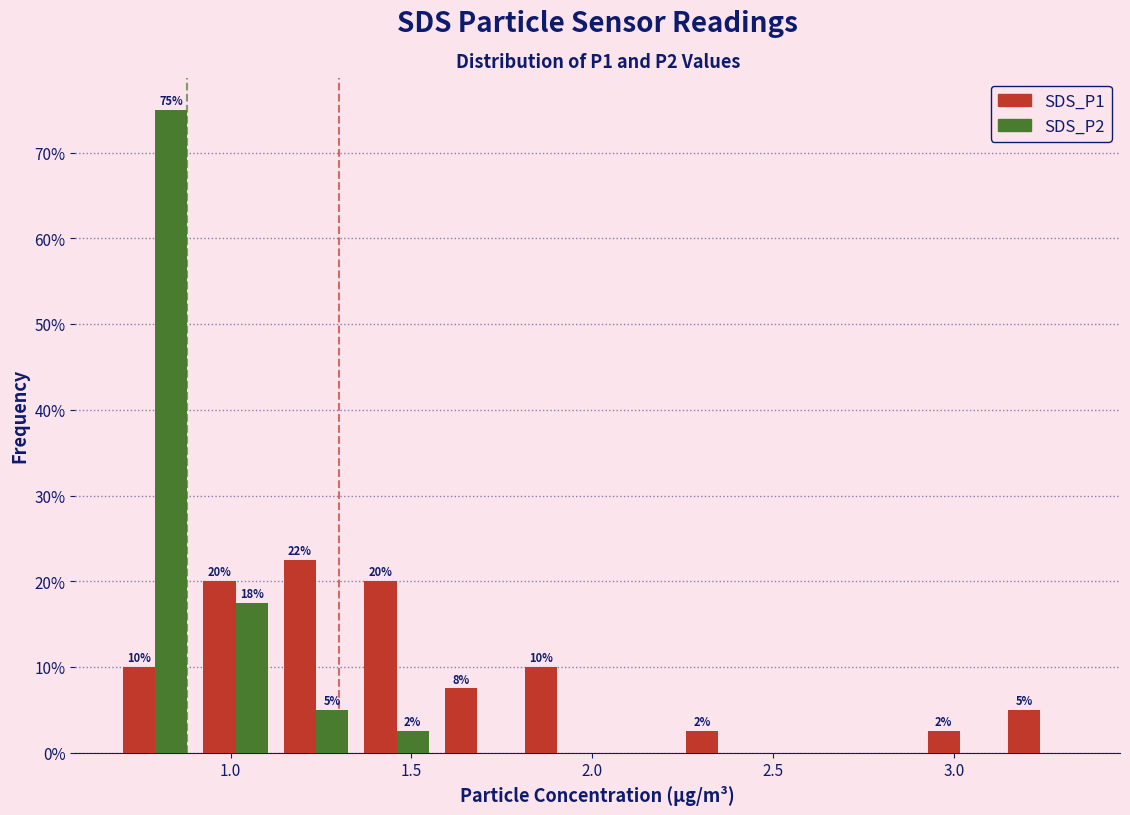

In the SDS_P1 series, which range on the x-axis has the tallest bar?

1.15 to 1.35